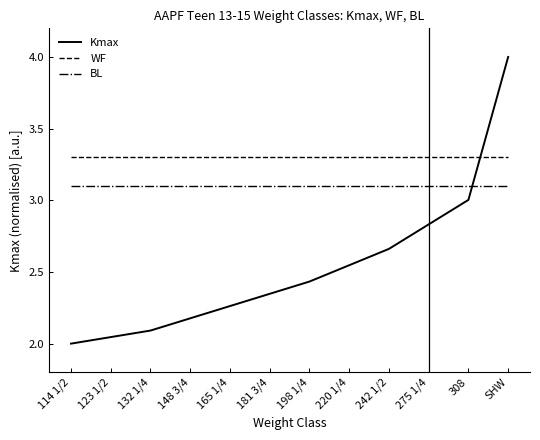

At how many categories does at least one series exceed 2?

12